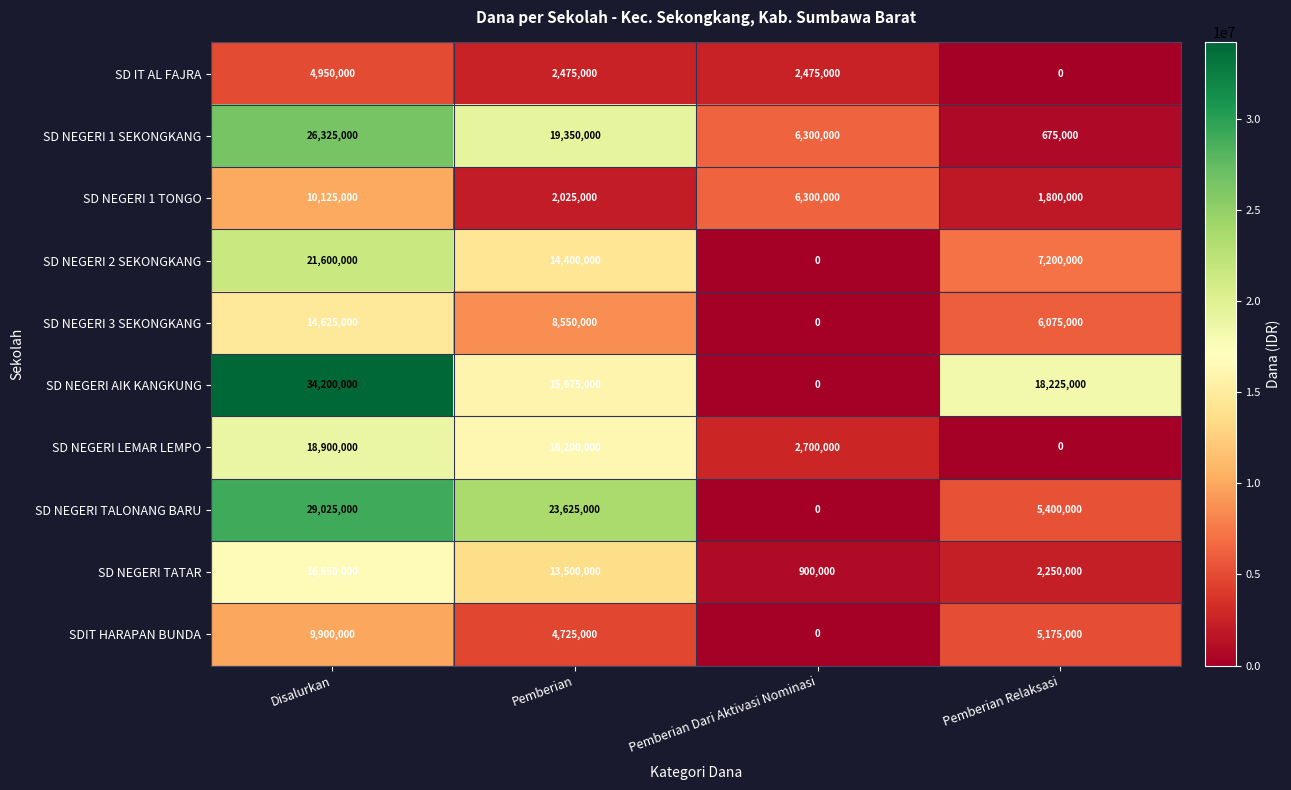

At which label does SD NEGERI 1 TONGO first exceed 6300000?

Disalurkan